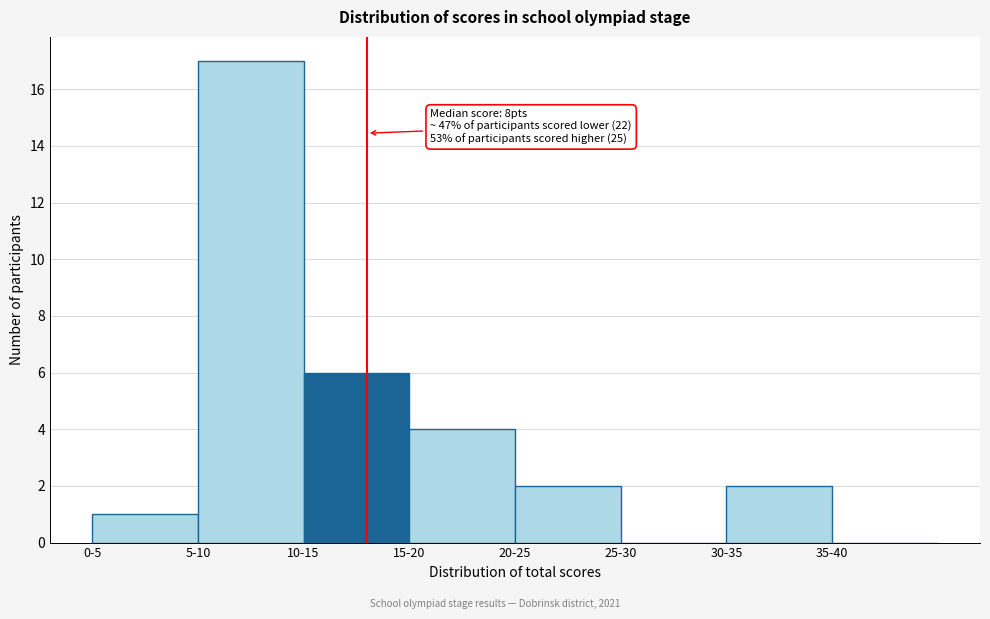

Reading left to right, transcribe all the data shown in this chart.

0-5=1	5-10=17	10-15=6	15-20=4	20-25=2	25-30=0	30-35=2	35-40=0